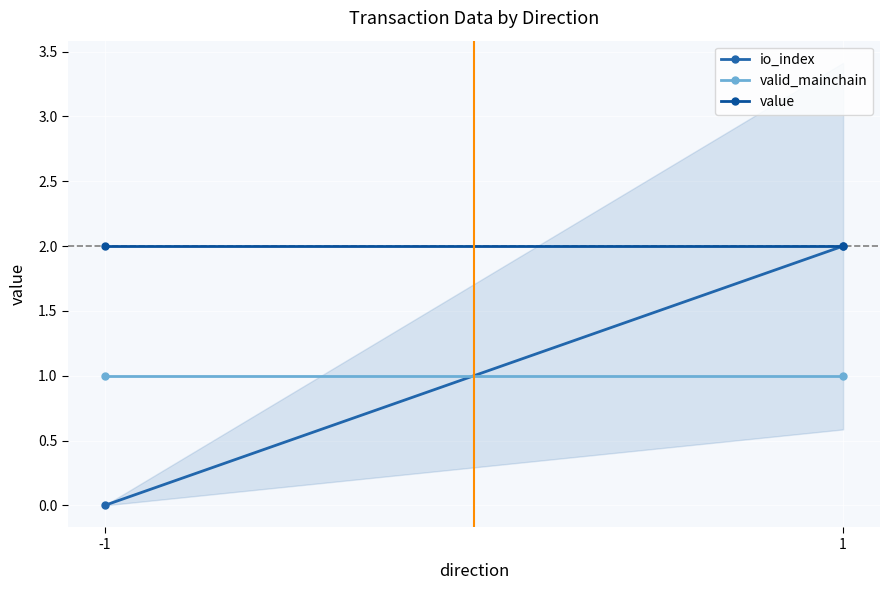

What is the difference between the maximum and minimum values in the io_index series?

2.0